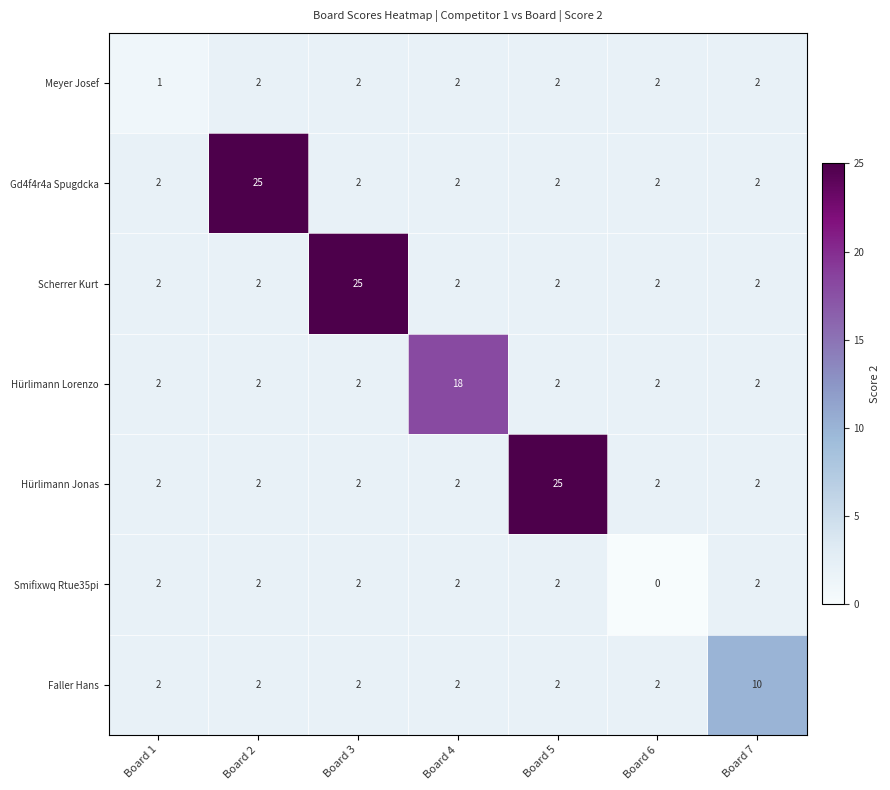

Count the Meyer Josef values in the range 2 to 3.

6